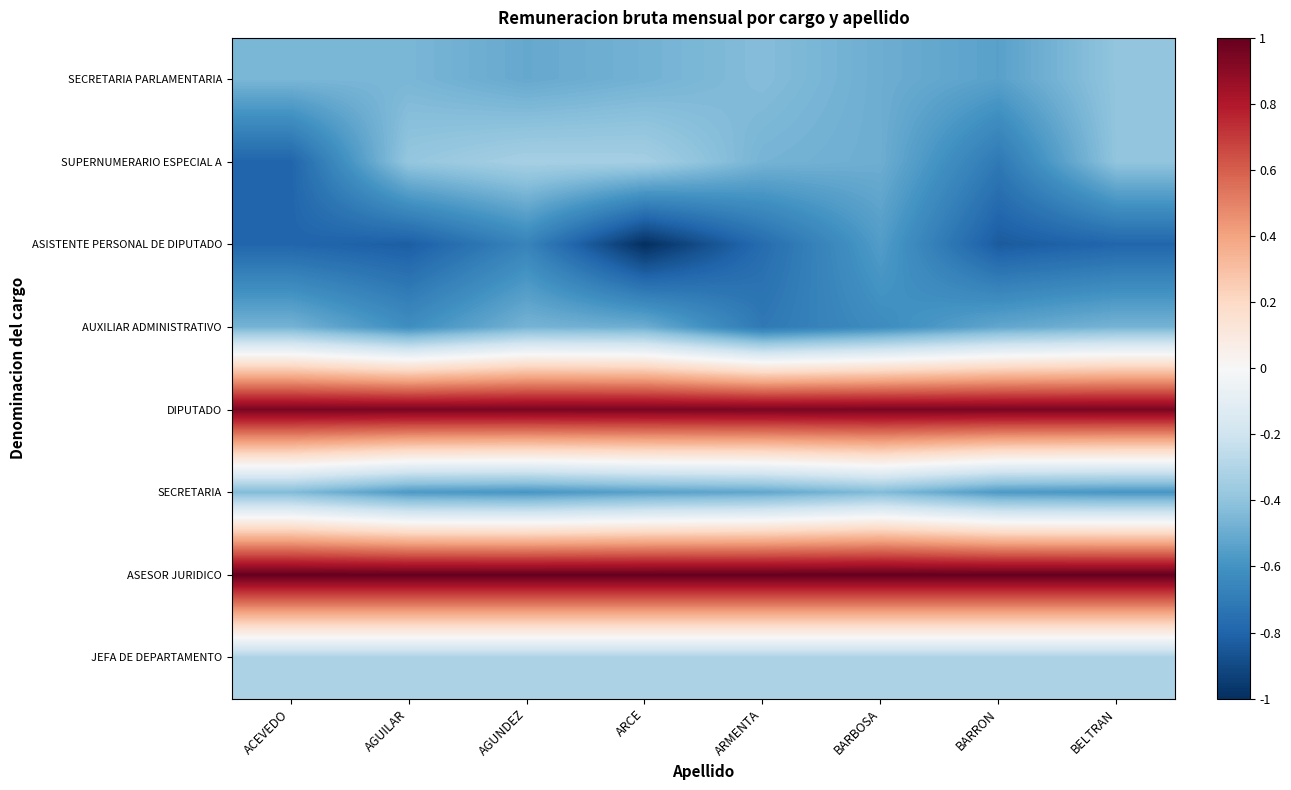

Reading left to right, list all the values displayed in this chart.

SECRETARIA PARLAMENTARIA: ACEVEDO=-0.5	AGUILAR=-0.5	AGUNDEZ=-0.5	ARCE=-0.5	ARMENTA=-0.4	BARBOSA=-0.5	BARRON=-0.5	BELTRAN=-0.4
SUPERNUMERARIO ESPECIAL A: ACEVEDO=-0.8	AGUILAR=-0.4	AGUNDEZ=-0.3	ARCE=-0.3	ARMENTA=-0.5	BARBOSA=-0.5	BARRON=-0.7	BELTRAN=-0.4
ASISTENTE PERSONAL DE DIPUTADO: ACEVEDO=-0.8	AGUILAR=-0.8	AGUNDEZ=-0.7	ARCE=-1.0	ARMENTA=-0.8	BARBOSA=-0.6	BARRON=-0.8	BELTRAN=-0.8
AUXILIAR ADMINISTRATIVO: ACEVEDO=-0.5	AGUILAR=-0.6	AGUNDEZ=-0.5	ARCE=-0.5	ARMENTA=-0.7	BARBOSA=-0.6	BARRON=-0.5	BELTRAN=-0.5
DIPUTADO: ACEVEDO=0.9	AGUILAR=0.9	AGUNDEZ=0.9	ARCE=0.9	ARMENTA=0.9	BARBOSA=0.9	BARRON=0.9	BELTRAN=0.9
SECRETARIA: ACEVEDO=-0.4	AGUILAR=-0.6	AGUNDEZ=-0.6	ARCE=-0.5	ARMENTA=-0.5	BARBOSA=-0.4	BARRON=-0.6	BELTRAN=-0.6
ASESOR JURIDICO: ACEVEDO=1.0	AGUILAR=1.0	AGUNDEZ=1.0	ARCE=1.0	ARMENTA=1.0	BARBOSA=1.0	BARRON=1.0	BELTRAN=1.0
JEFA DE DEPARTAMENTO: ACEVEDO=-0.3	AGUILAR=-0.3	AGUNDEZ=-0.3	ARCE=-0.3	ARMENTA=-0.3	BARBOSA=-0.3	BARRON=-0.3	BELTRAN=-0.3